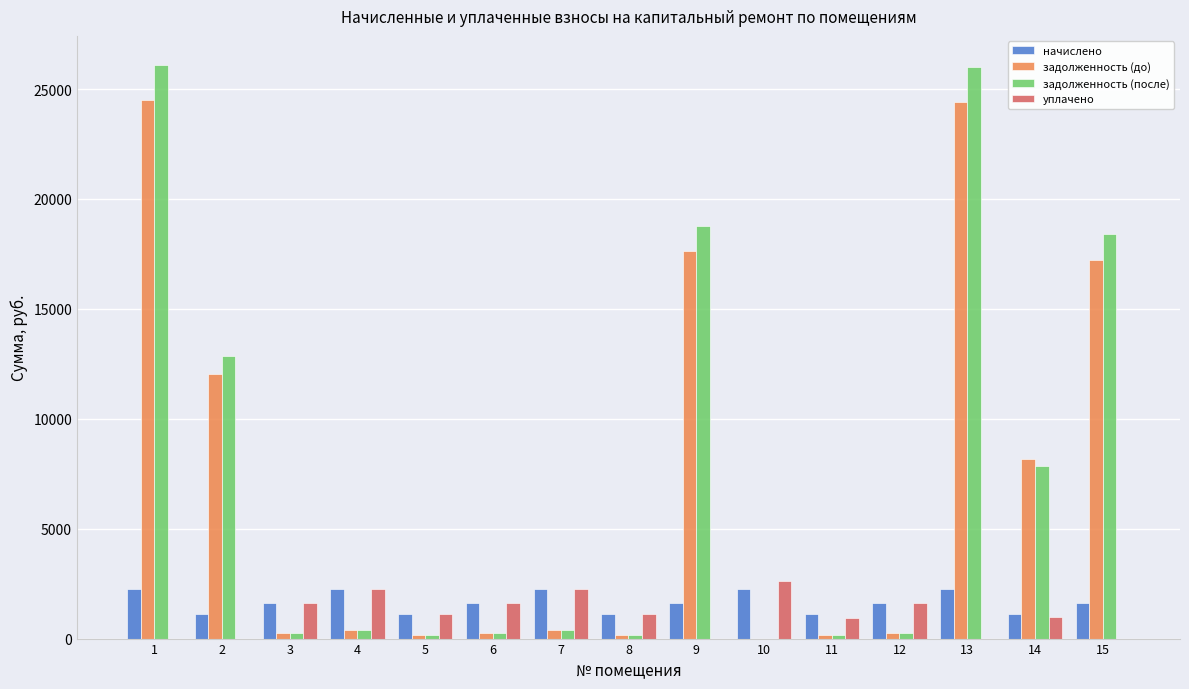

What are all the series names shown in the legend?

начислено, задолженность (до), задолженность (после), уплачено